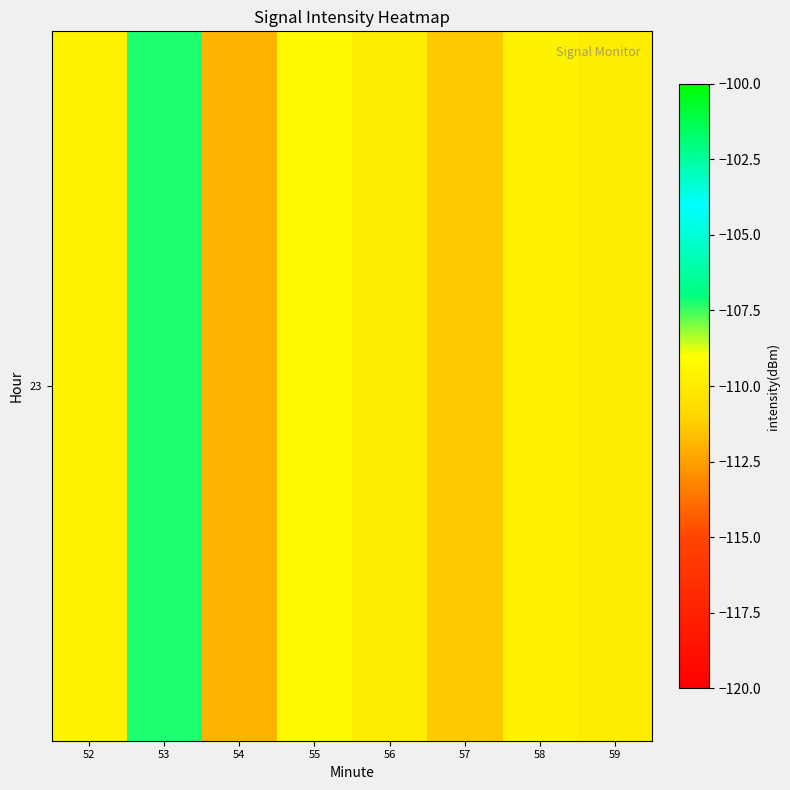

Rank the categories by value from highest to lowest.

53, 55, 52, 58, 59, 56, 57, 54